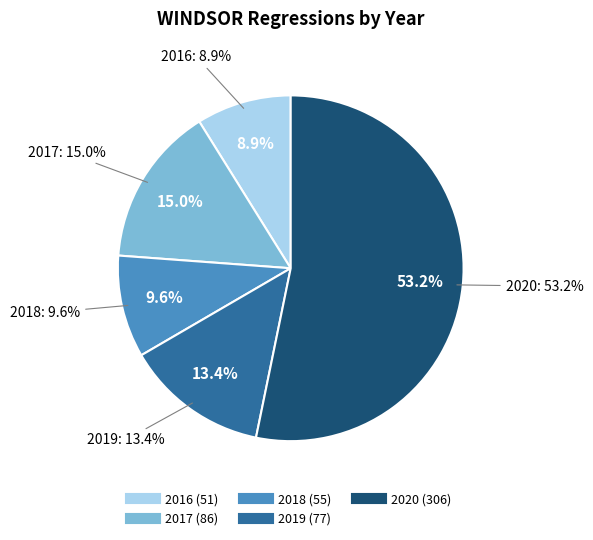

Is it true that 2017-03 is 1% of the pie?

False